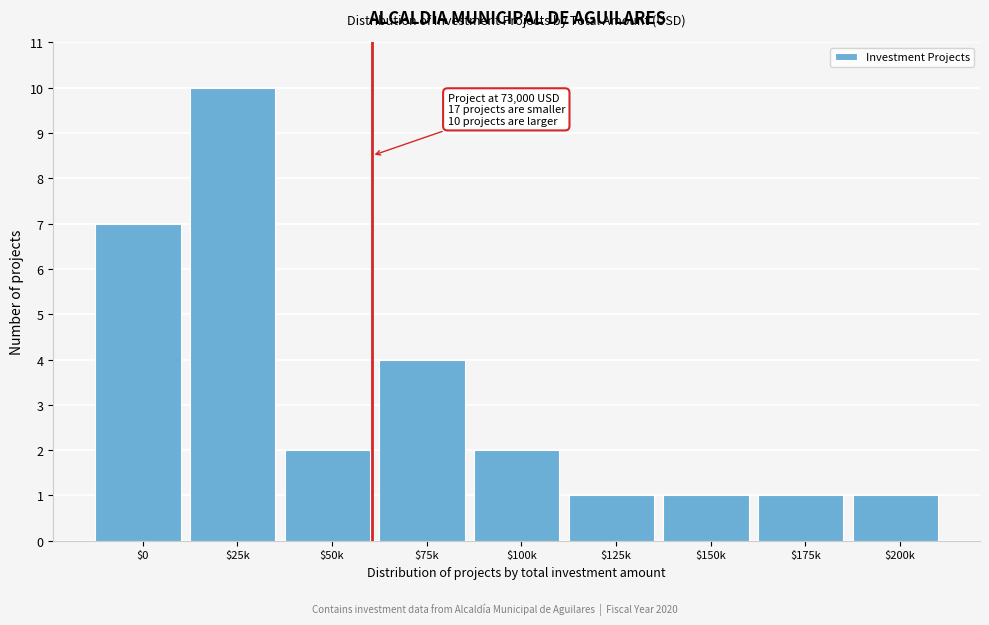

Reading right to left, what are all the values shown in this chart?

1	1	1	1	2	4	2	10	7